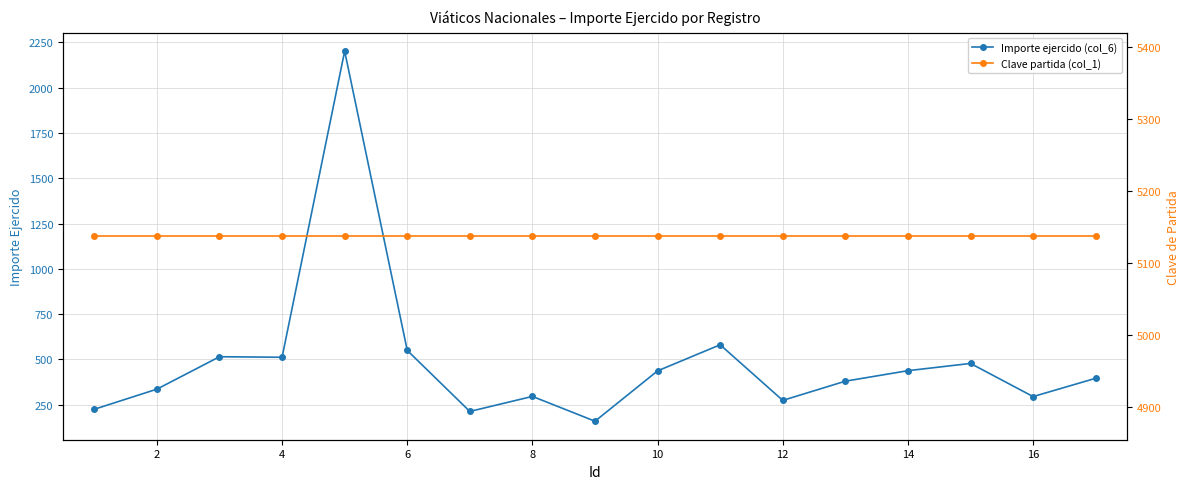

What is the lowest value of the Clave partida (col_1) series?

5137.0